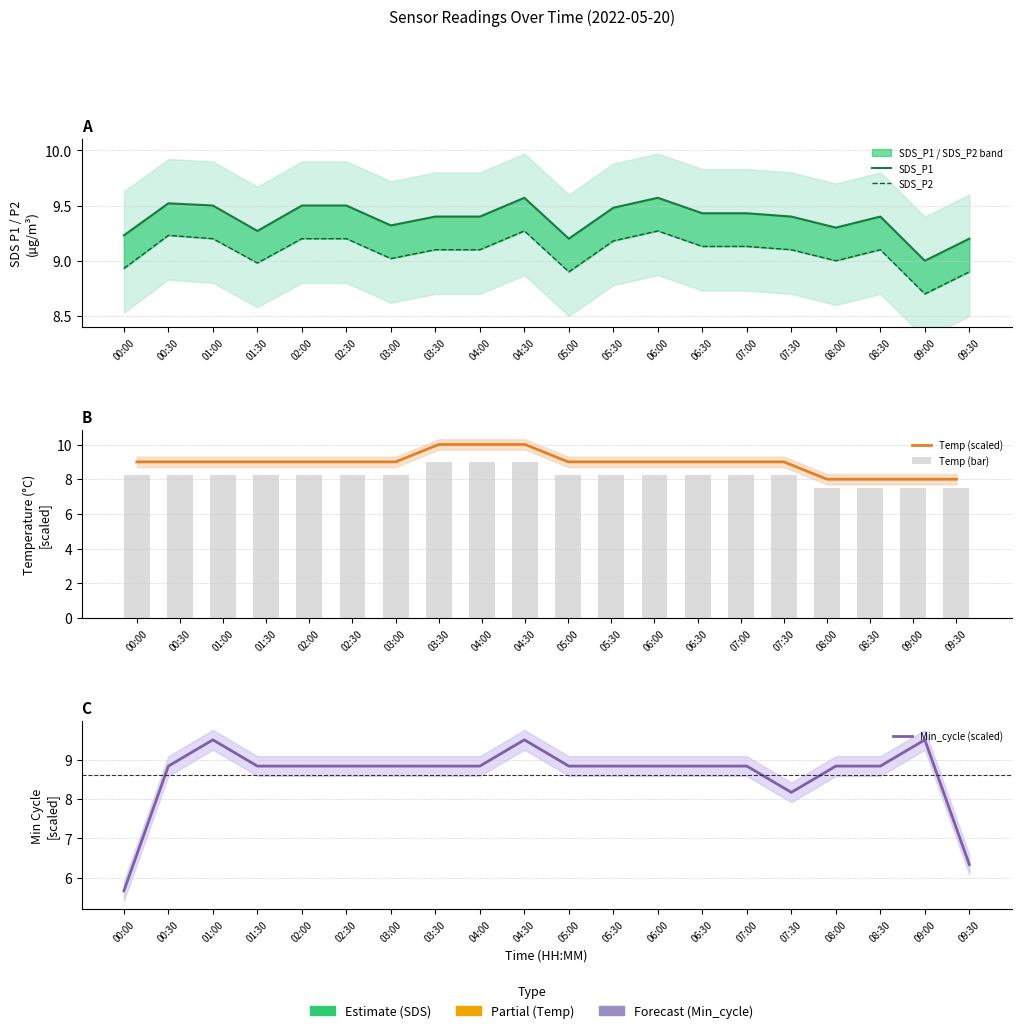

List the labels in order of Temp (scaled) value, smallest first.

08:00, 08:30, 09:00, 09:30, 00:00, 00:30, 01:00, 01:30, 02:00, 02:30, 03:00, 05:00, 05:30, 06:00, 06:30, 07:00, 07:30, 03:30, 04:00, 04:30